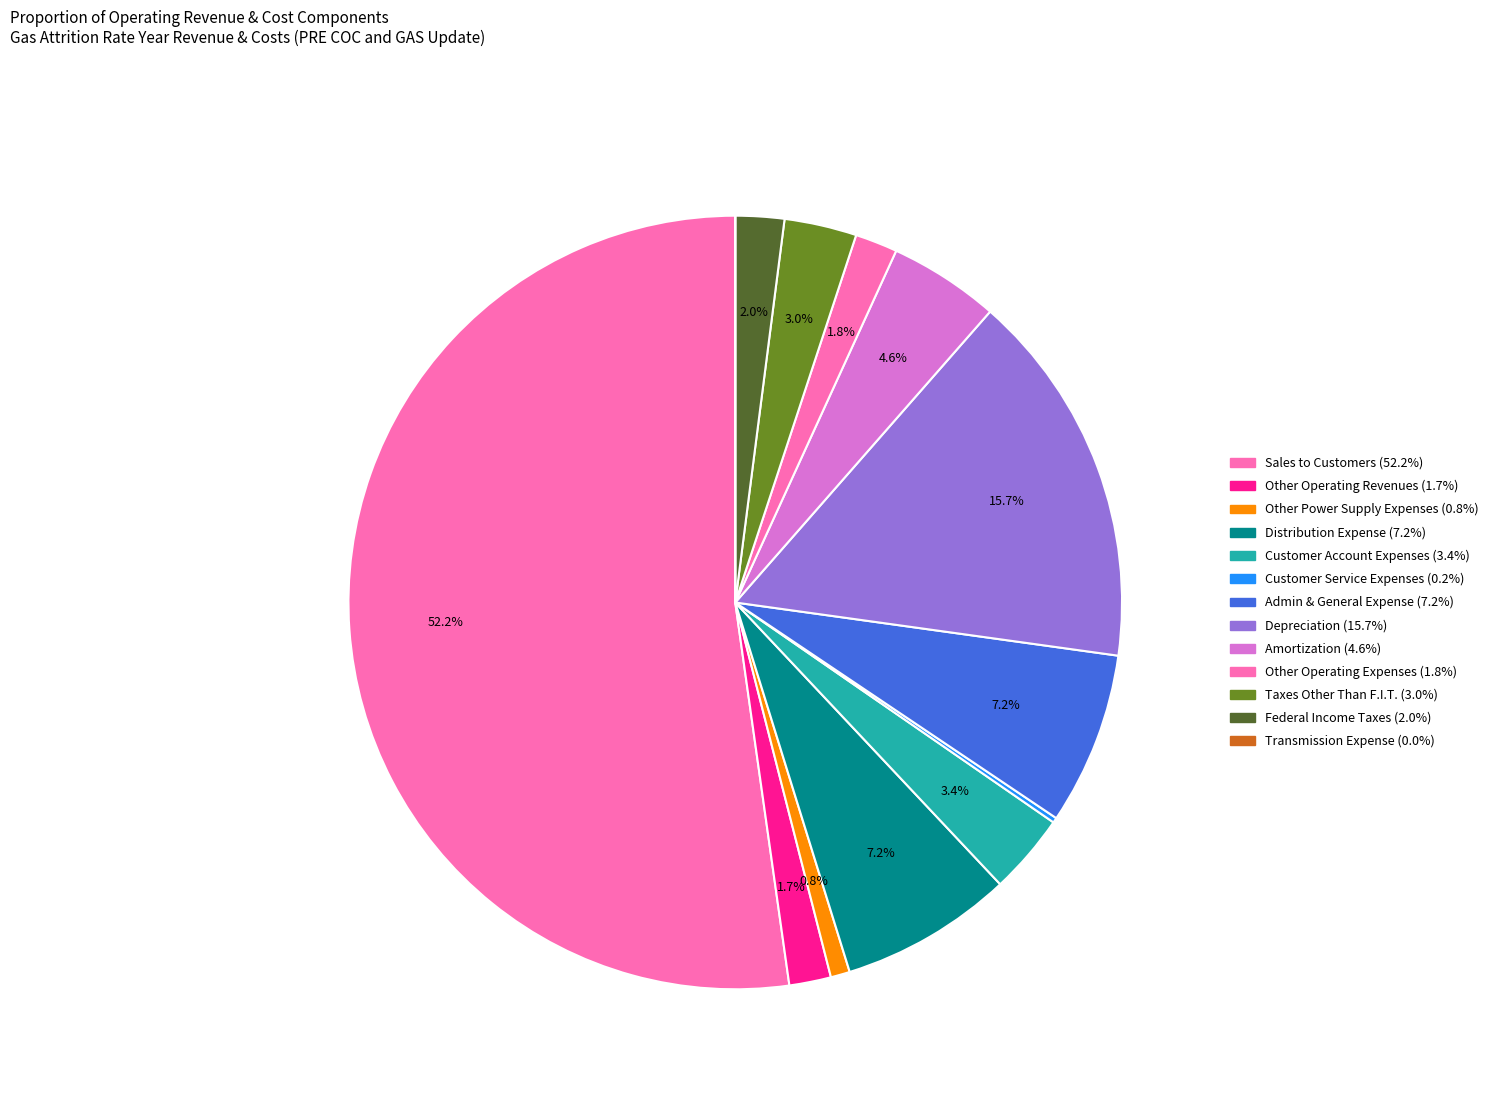

Is the sum of Amortization and Transmission Expense greater than half?

No